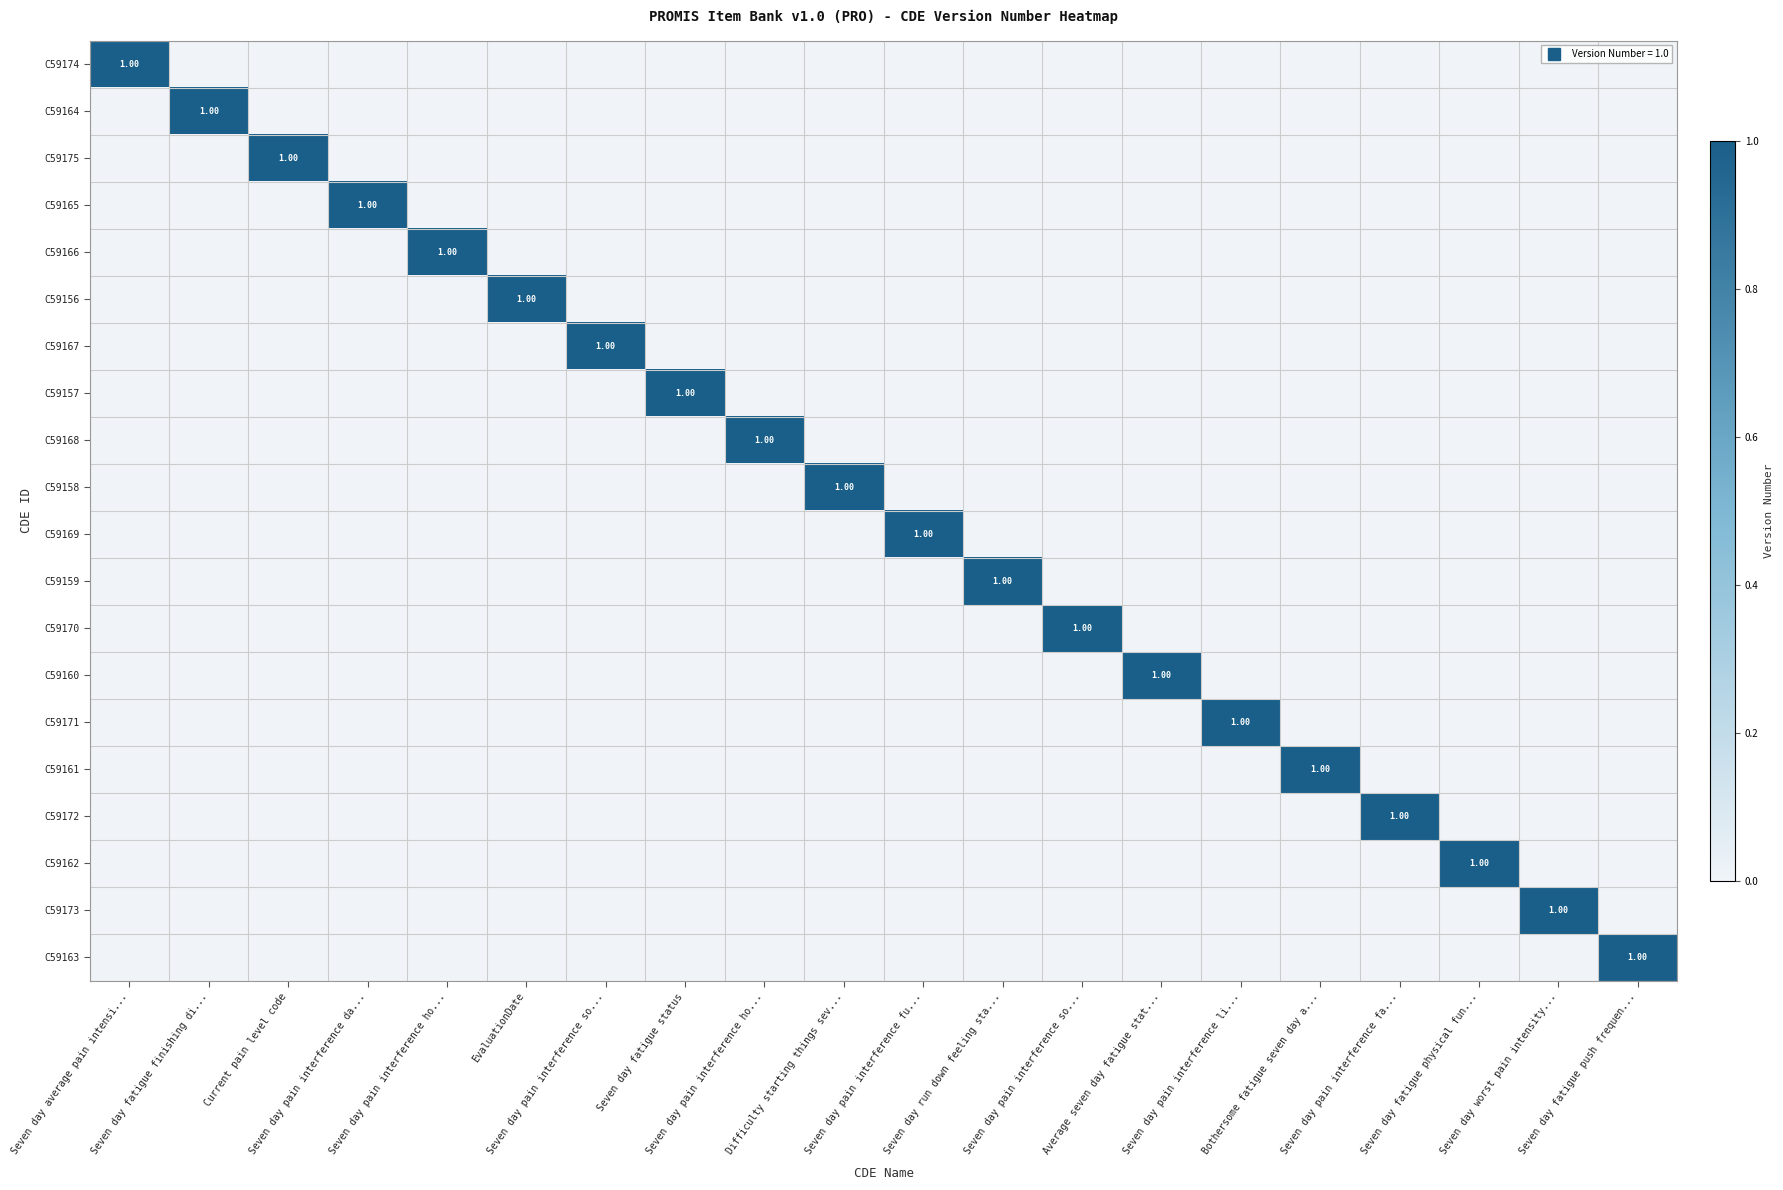

At how many categories does at least one series exceed 0?

20